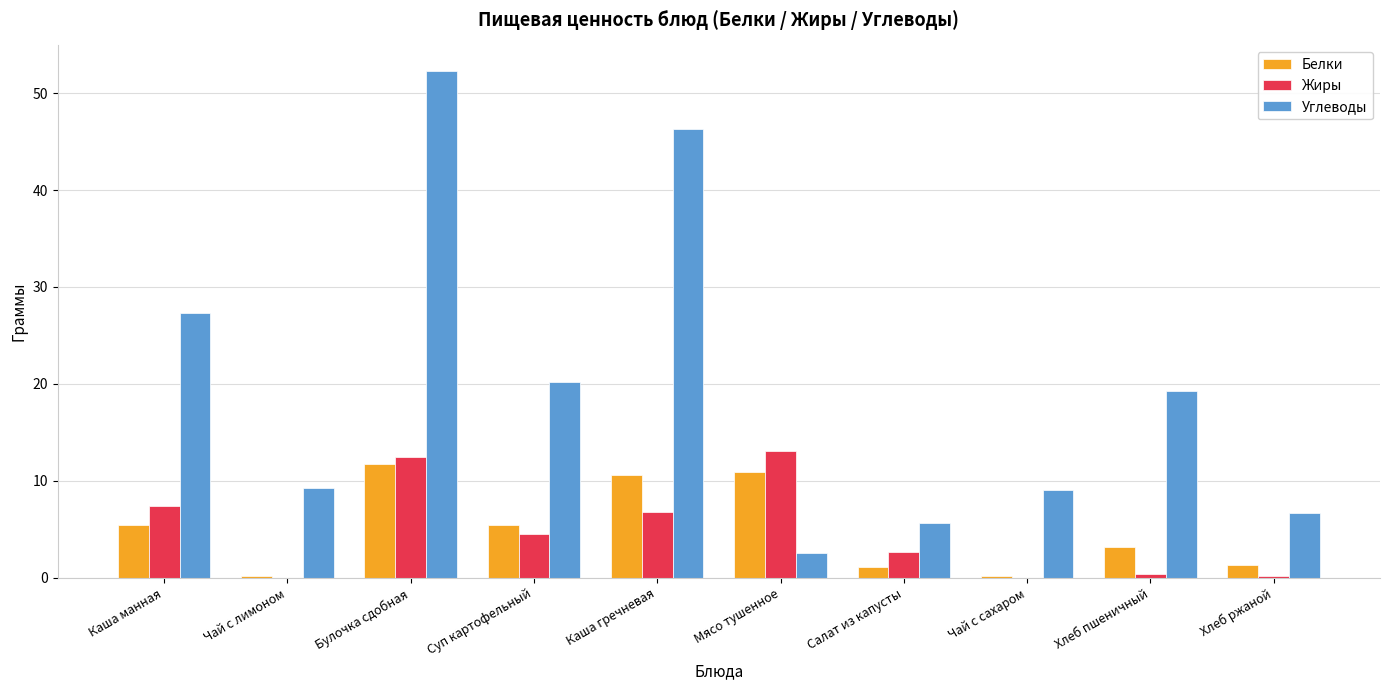

The value of Жиры at Чай с сахаром is 0.0. True or false?

True